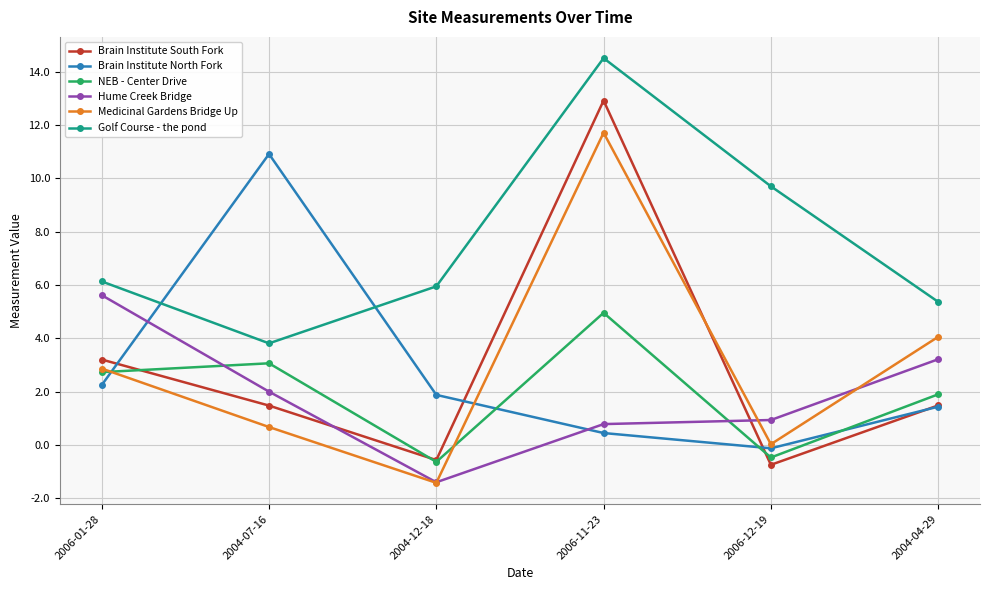

What are all the series names shown in the legend?

Brain Institute South Fork, Brain Institute North Fork, NEB - Center Drive, Hume Creek Bridge, Medicinal Gardens Bridge Up, Golf Course - the pond